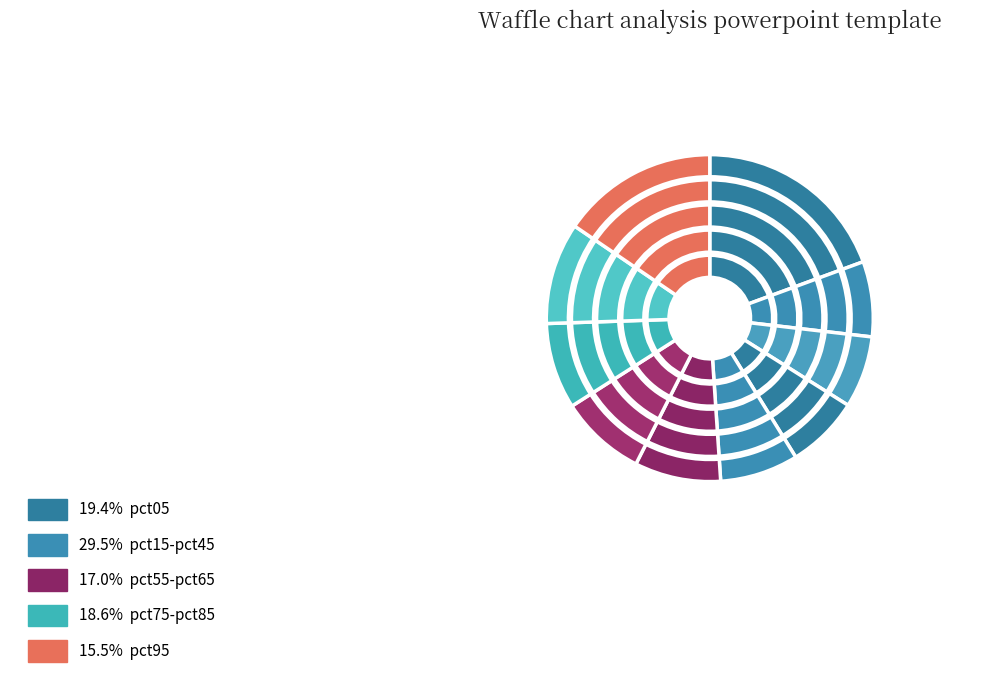

How many segments does this pie chart have?

10